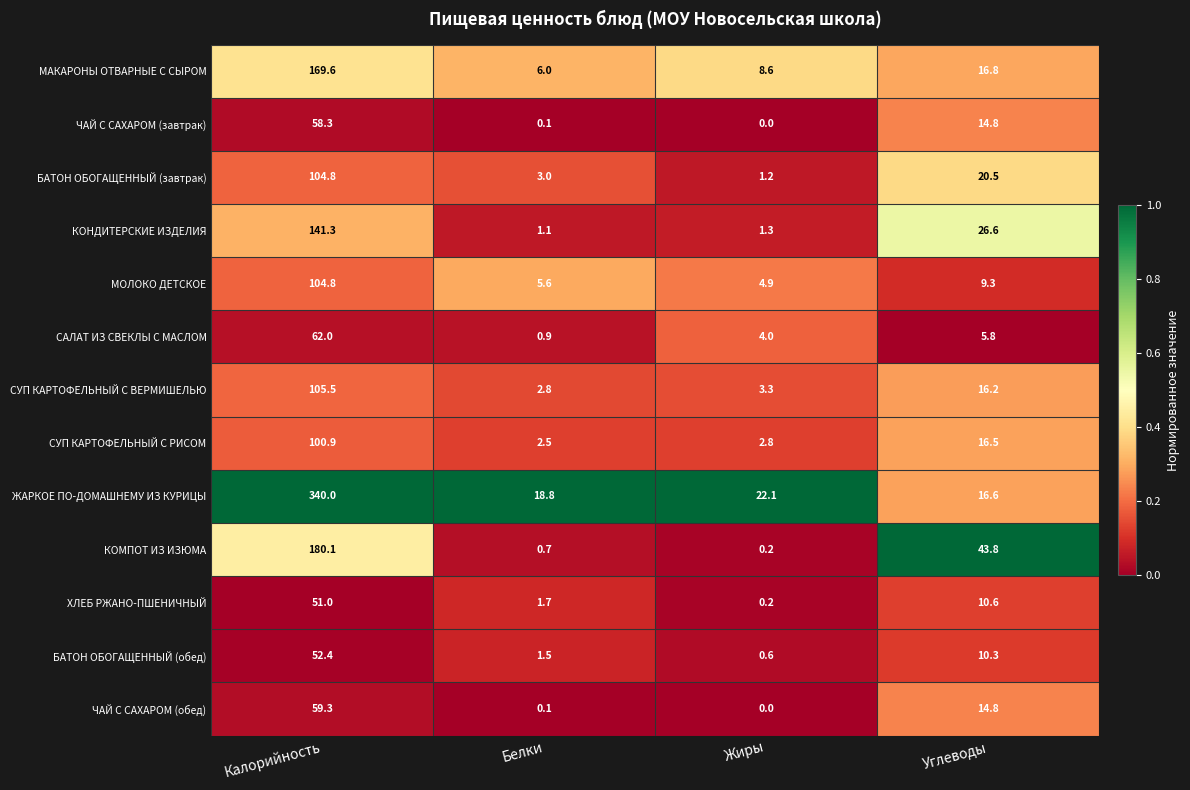

What is the sum of all МОЛОКО ДЕТСКОЕ values?

124.6